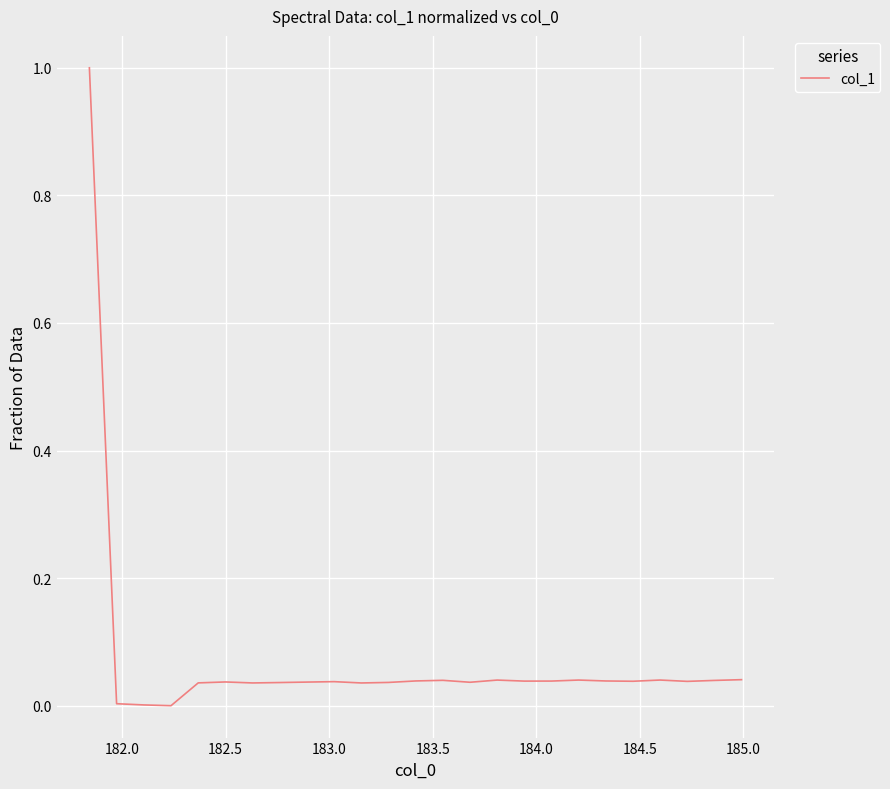

What is the maximum value shown in the chart?

1.0